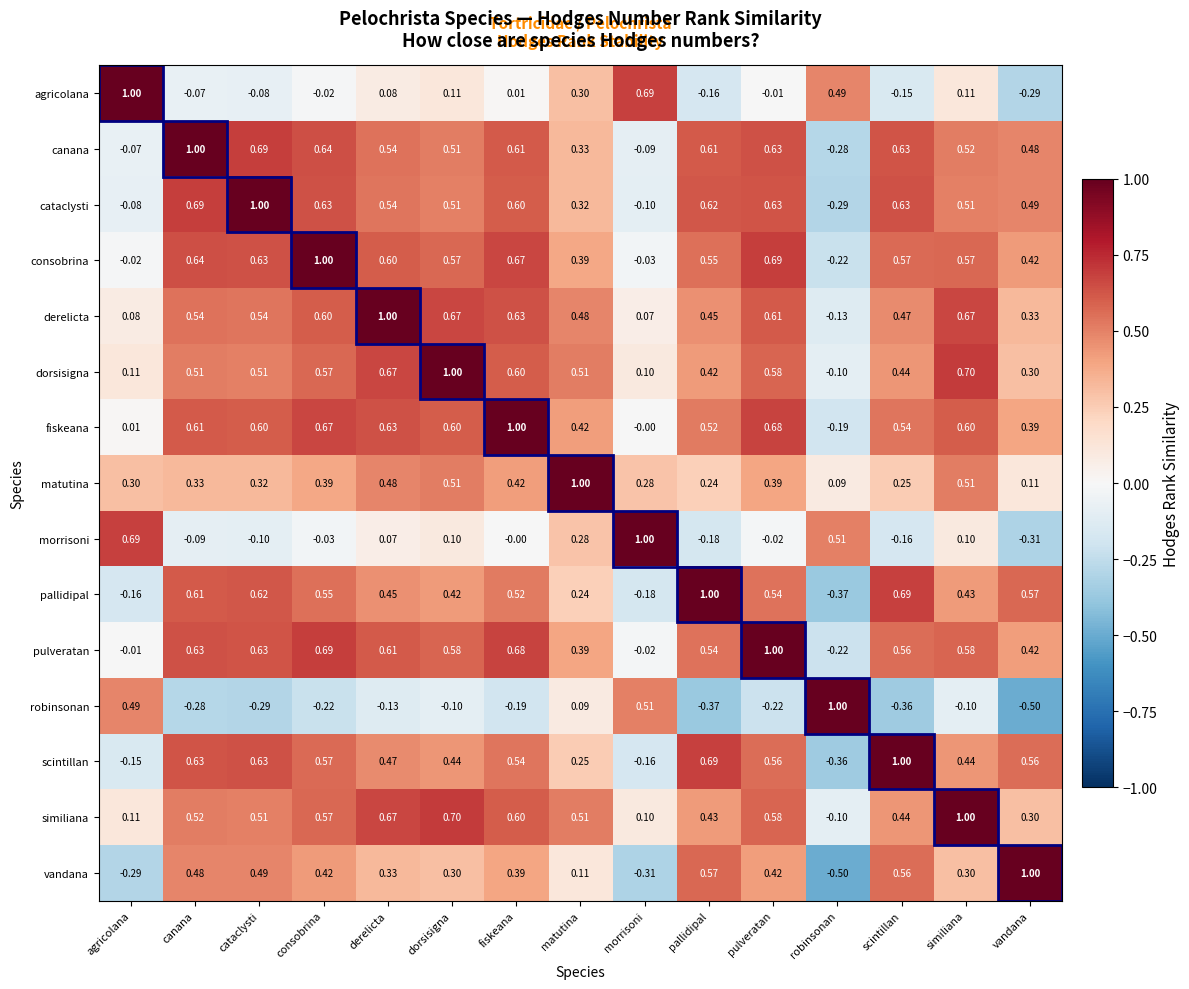

Where does the pallidipal series first go above 0?

canana